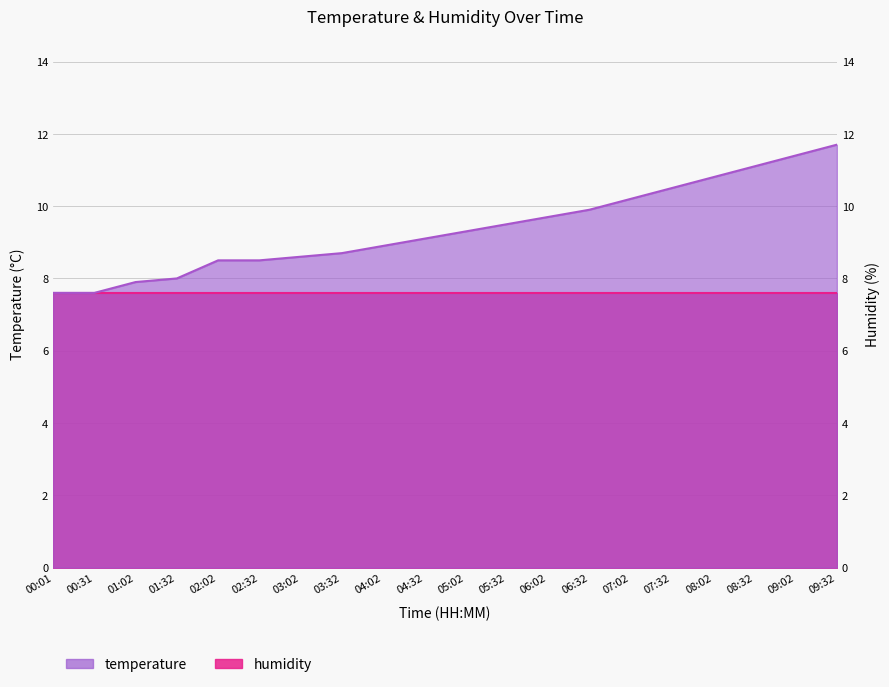

What is the sum of the values at 01:32 and 07:32?

18.5